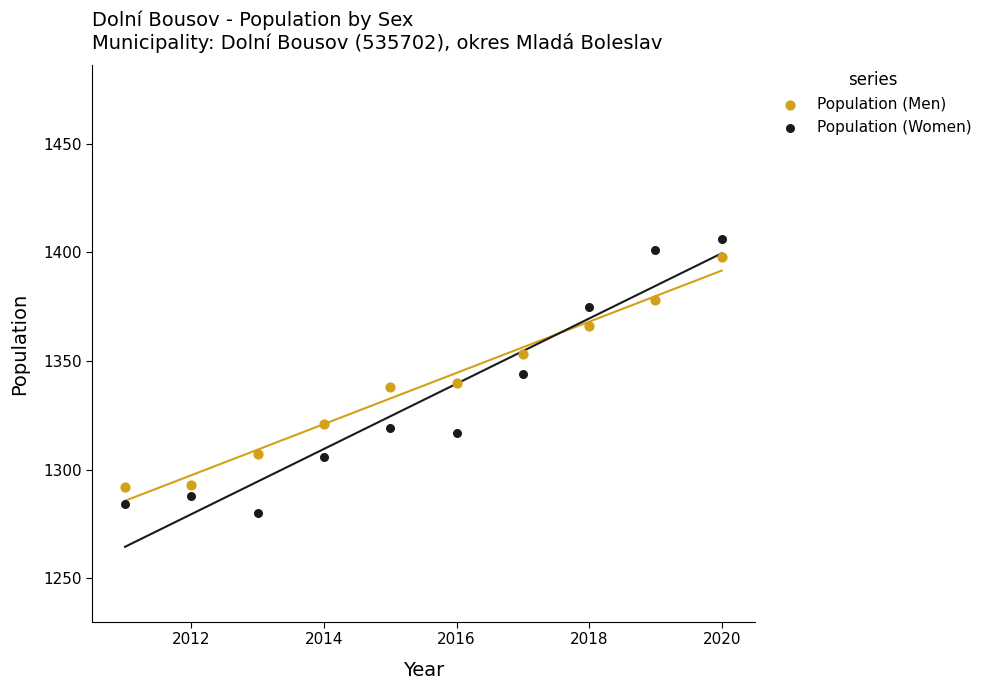

Which series reaches the minimum Y coordinate?

Population (Women)